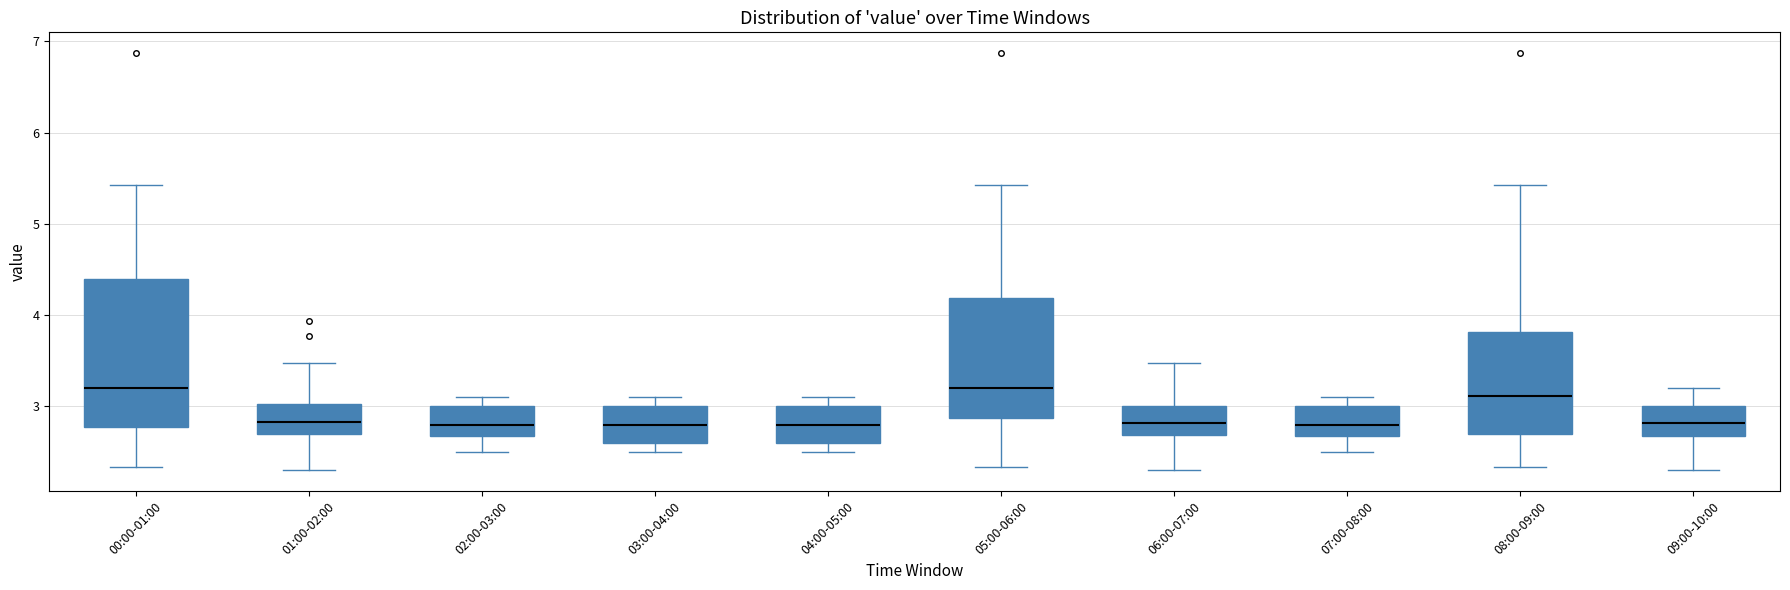

Reading left to right, read every box against the y-axis: the position of its median line, the range the box covers, and the ends of its whiskers. The values are not printed on the chart, so give them approximately, as read against the axis.

00:00-01:00: median 3.2, box 2.8 to 4.4, whiskers 2.3 to 5.4
01:00-02:00: median 2.8, box 2.7 to 3.0, whiskers 2.3 to 3.5
02:00-03:00: median 2.8, box 2.7 to 3.0, whiskers 2.5 to 3.1
03:00-04:00: median 2.8, box 2.6 to 3.0, whiskers 2.5 to 3.1
04:00-05:00: median 2.8, box 2.6 to 3.0, whiskers 2.5 to 3.1
05:00-06:00: median 3.2, box 2.9 to 4.2, whiskers 2.3 to 5.4
06:00-07:00: median 2.8, box 2.7 to 3.0, whiskers 2.3 to 3.5
07:00-08:00: median 2.8, box 2.7 to 3.0, whiskers 2.5 to 3.1
08:00-09:00: median 3.1, box 2.7 to 3.8, whiskers 2.3 to 5.4
09:00-10:00: median 2.8, box 2.7 to 3.0, whiskers 2.3 to 3.2